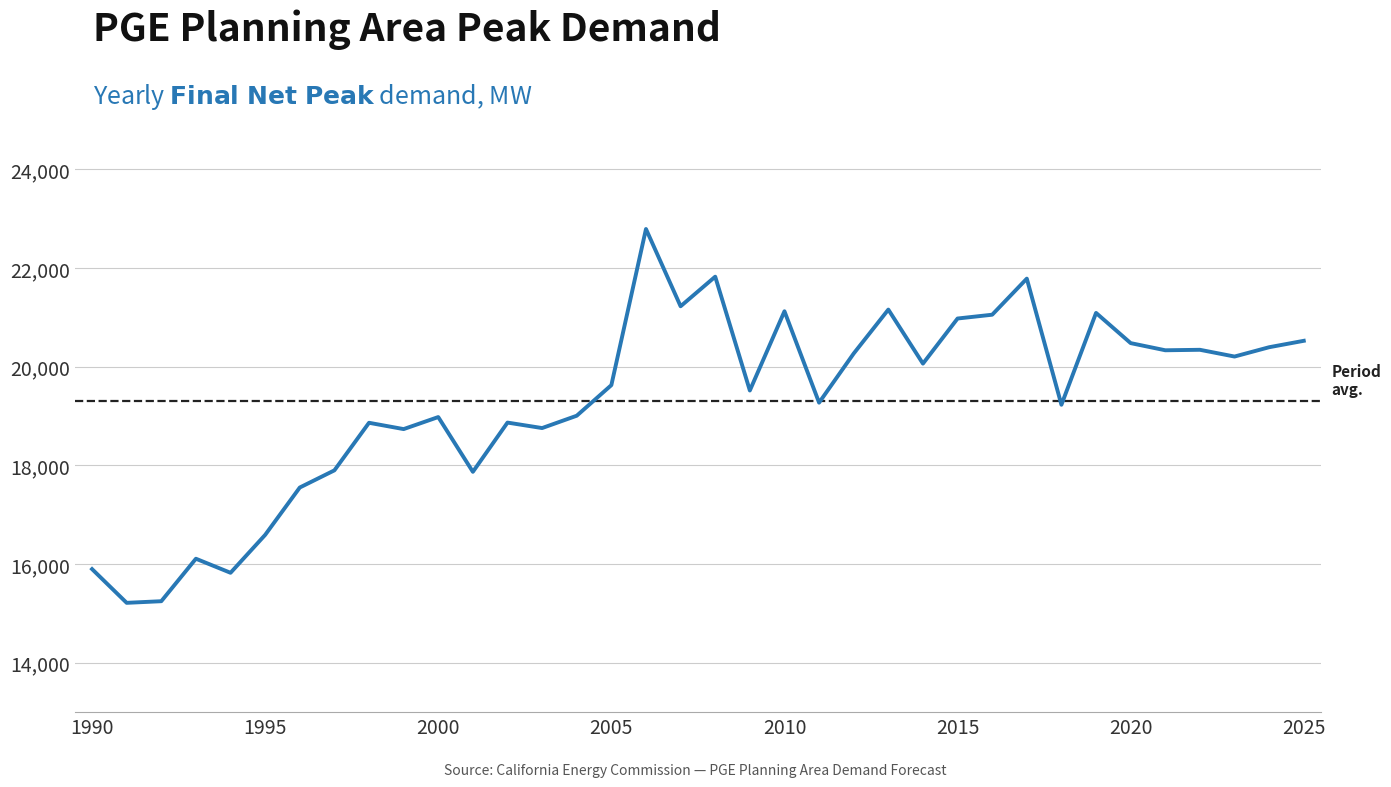

What is the maximum value shown in the chart?

22791.0